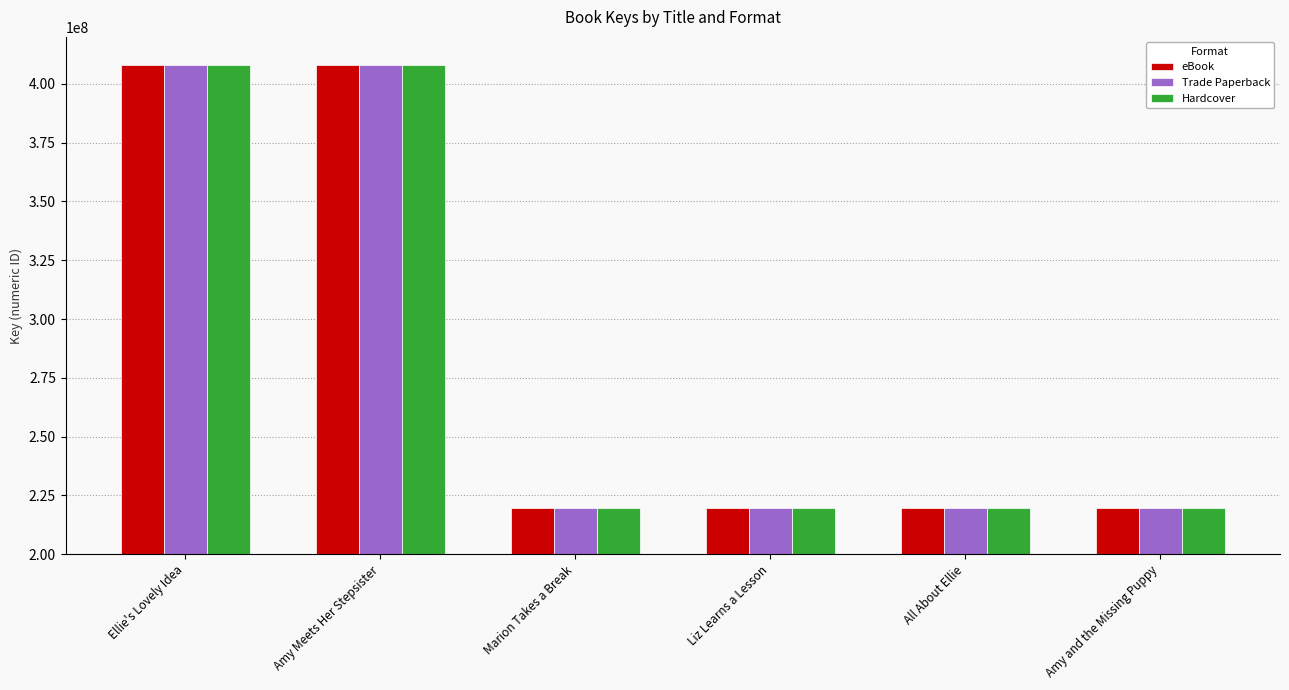

What are all the series names shown in the legend?

eBook, Trade Paperback, Hardcover